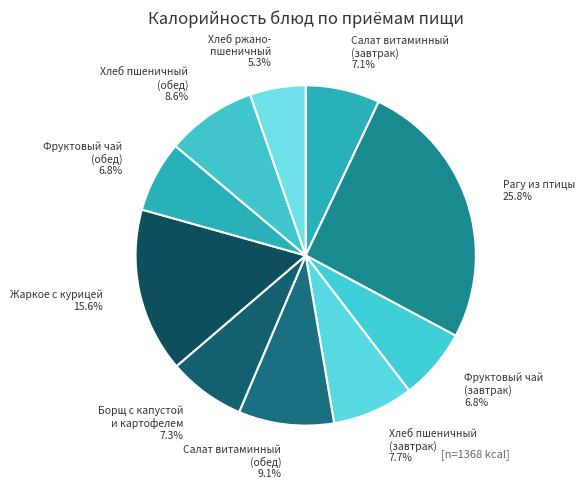

Count the number of slices in the pie.

10